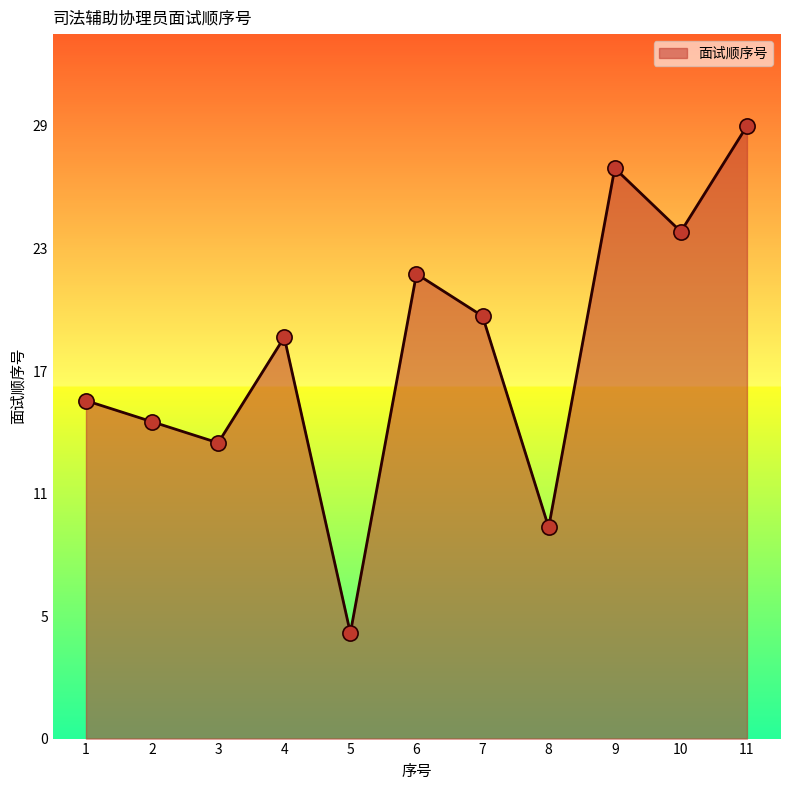

Which has a higher value, 5 or 9?

9